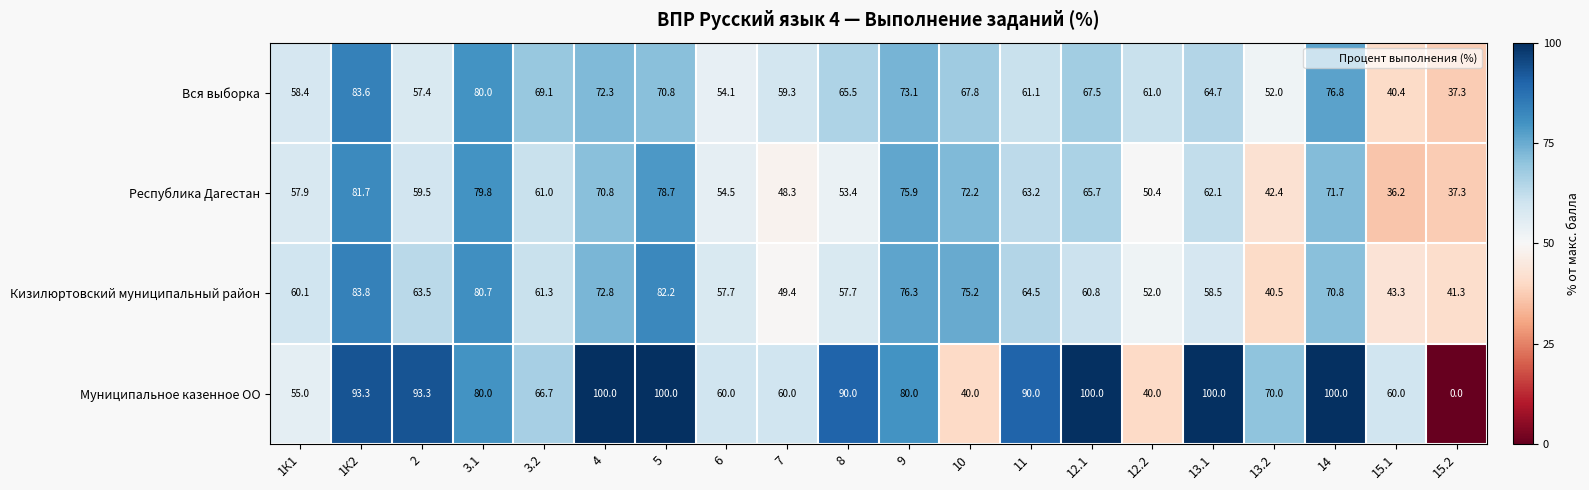

What value does the Кизилюртовский муниципальный район series have at 8?

57.7